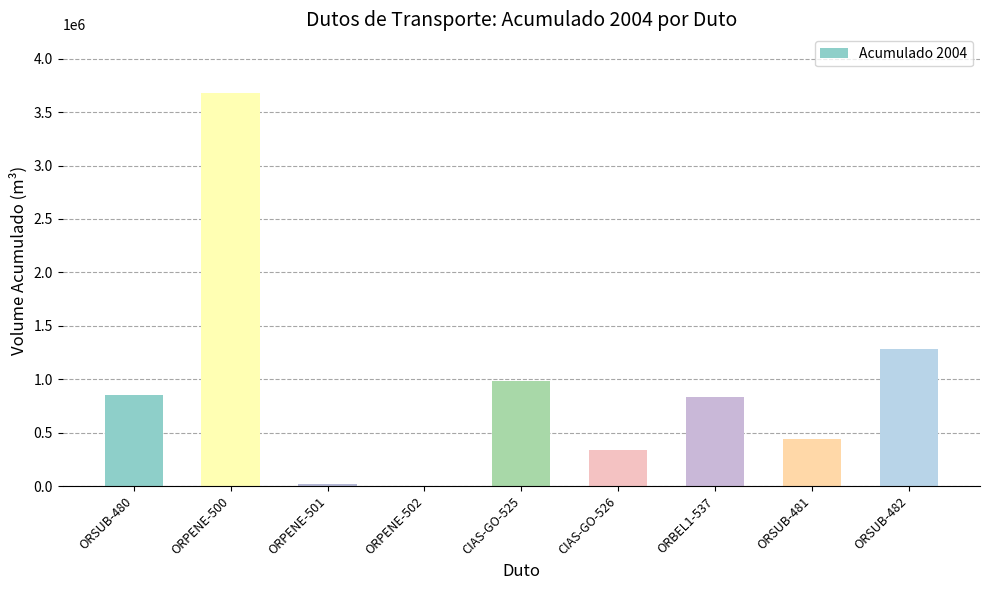

Count the number of data series in this chart.

1